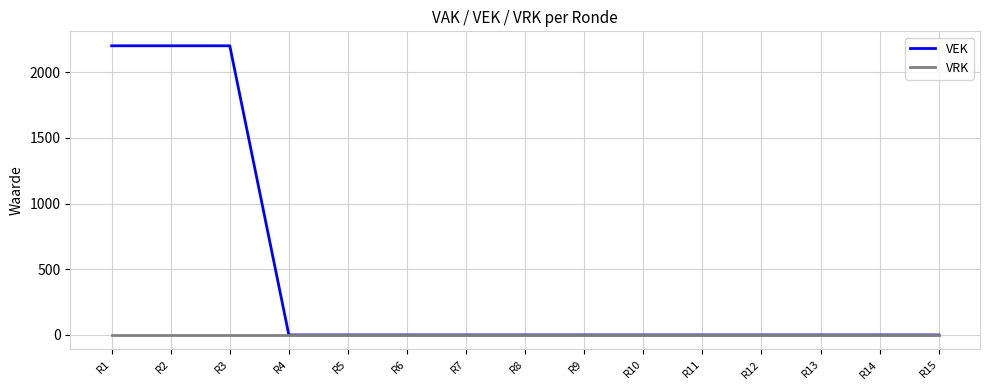

What is the greatest value displayed?

2200